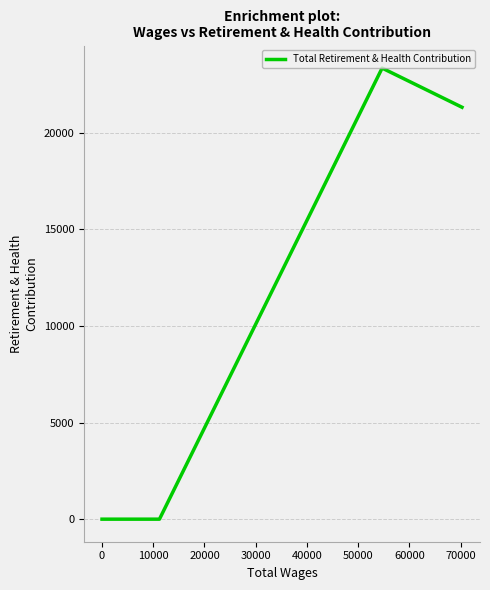

How many series are shown in this chart?

1